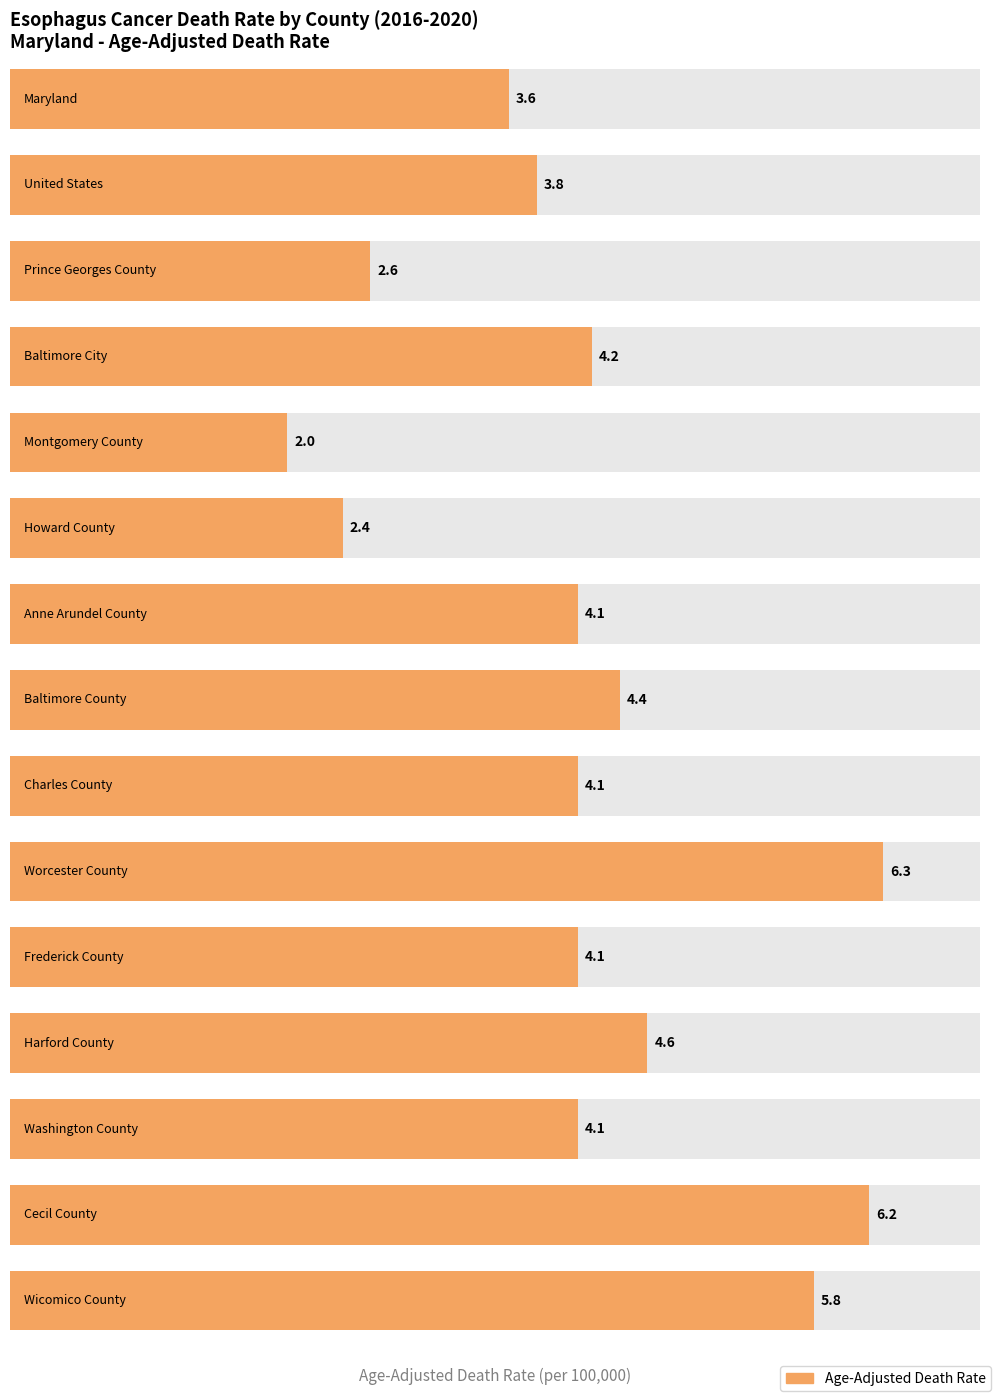

What position from the left is Maryland?

1